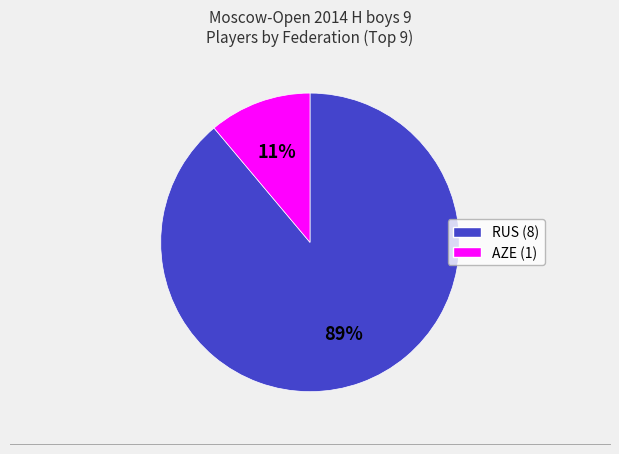

To the nearest percent, what portion does RUS (8) represent?

89%